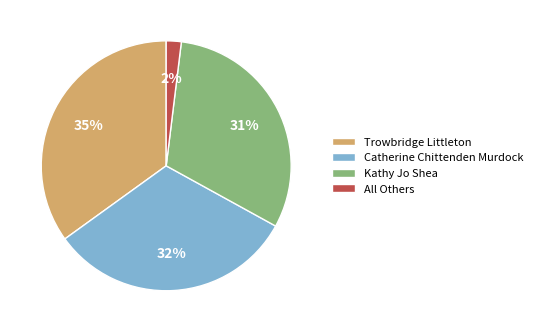

To the nearest percent, what is the difference between the largest and smallest slice percentages?

33%